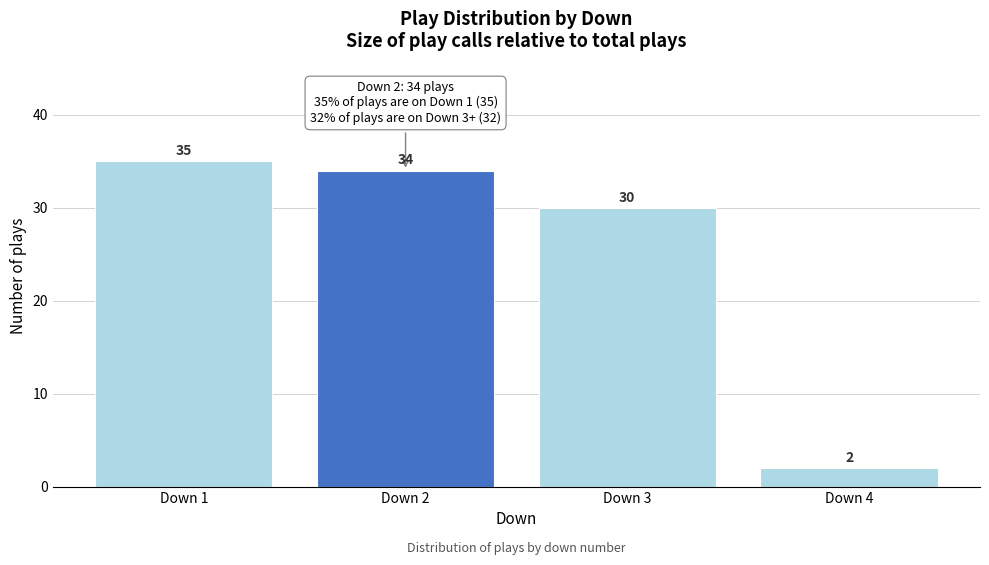

Reading left to right, list all the values displayed in this chart.

35	34	30	2